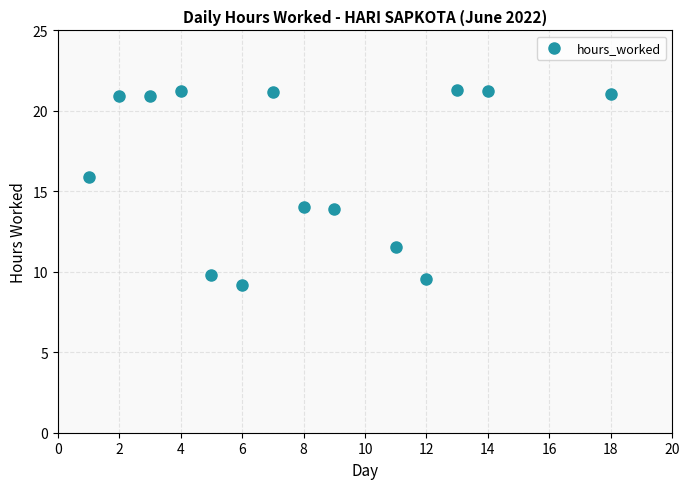

What is the range of X values (max minus min)?

17.0